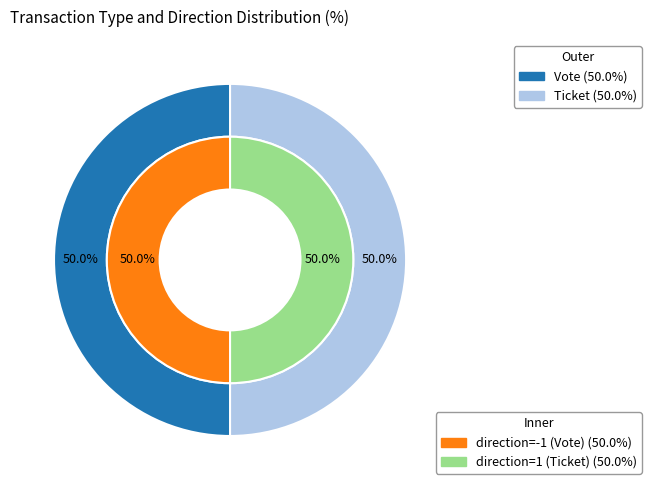

How many slices are in this pie chart?

2